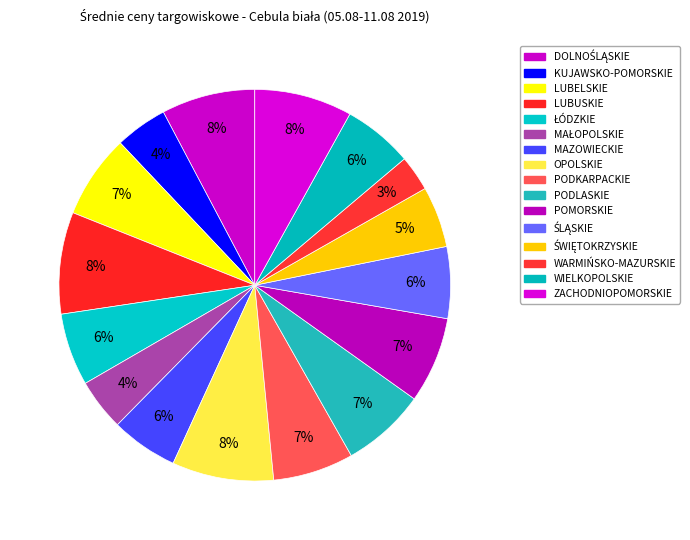

The ŚLĄSKIE slice represents 6% of the pie. True or false?

True